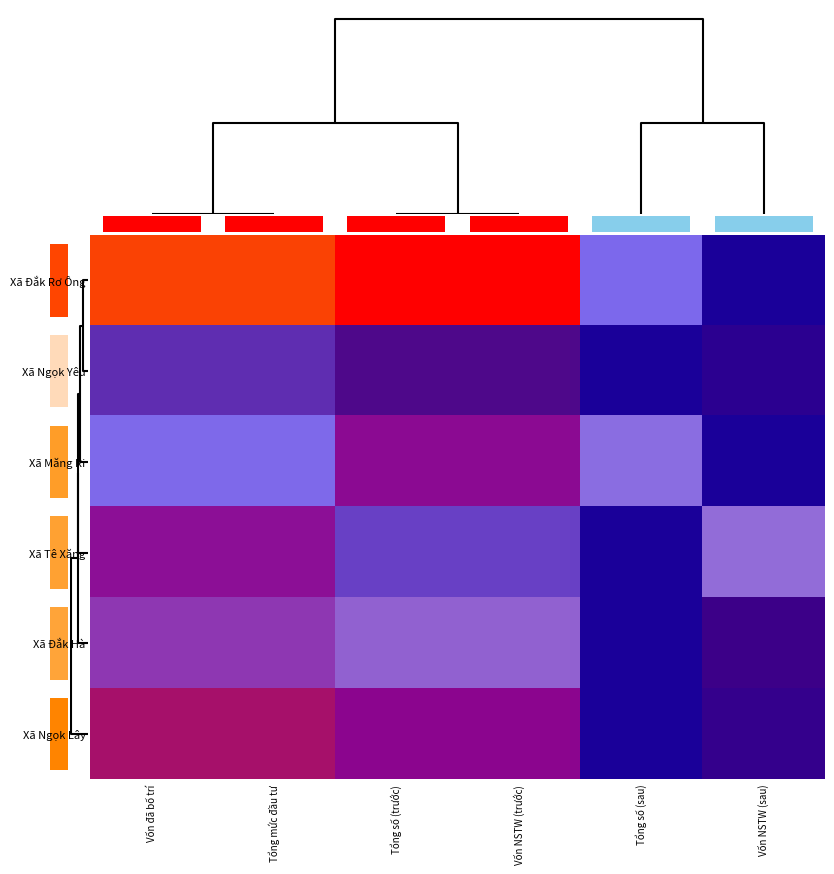

Where is Xã Măng Ri nearest to the value 530?

Vốn đã bố trí